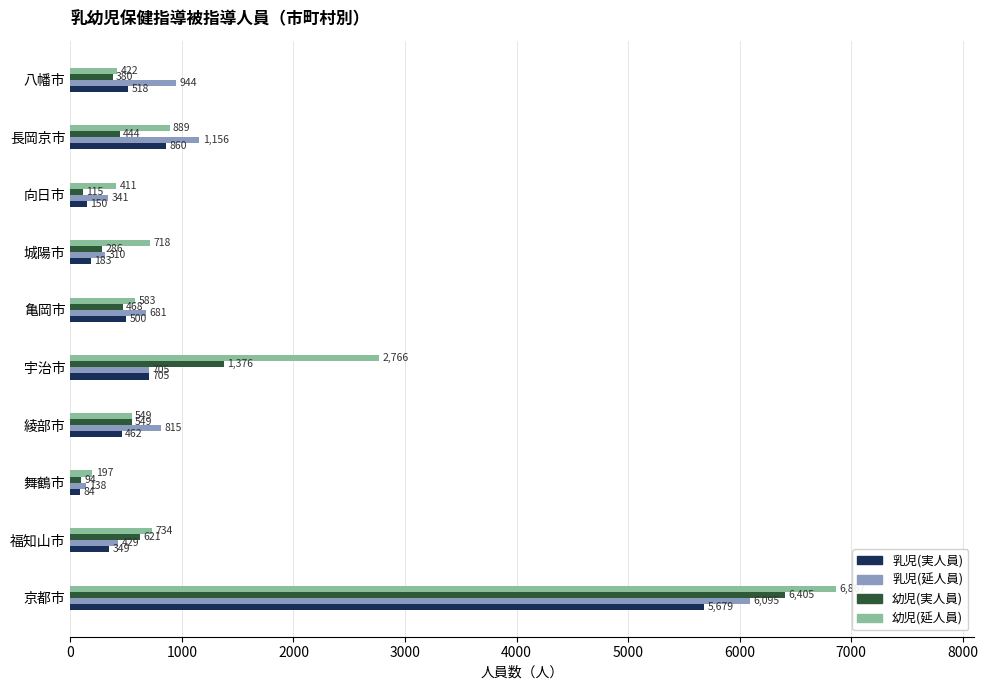

The value of 幼児(延人員) at 福知山市 is 425. True or false?

False